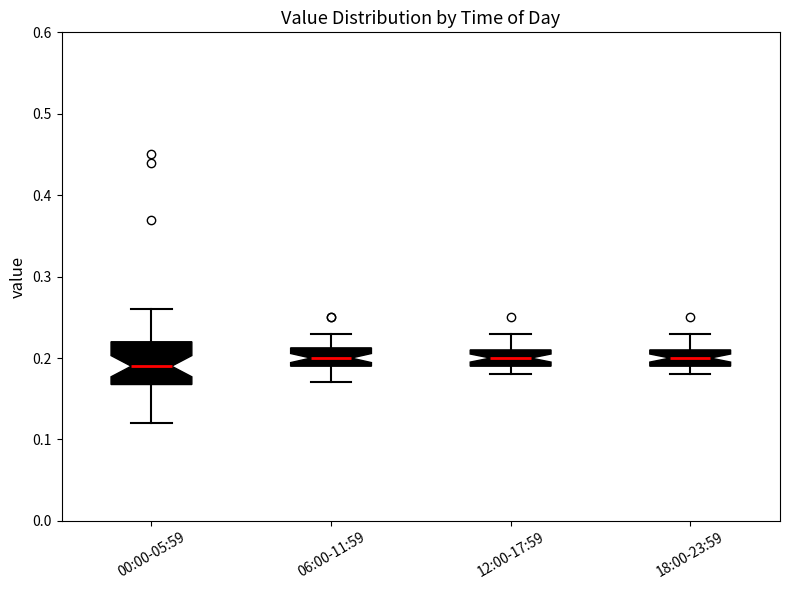

Which box's median line is the lowest?

00:00-05:59